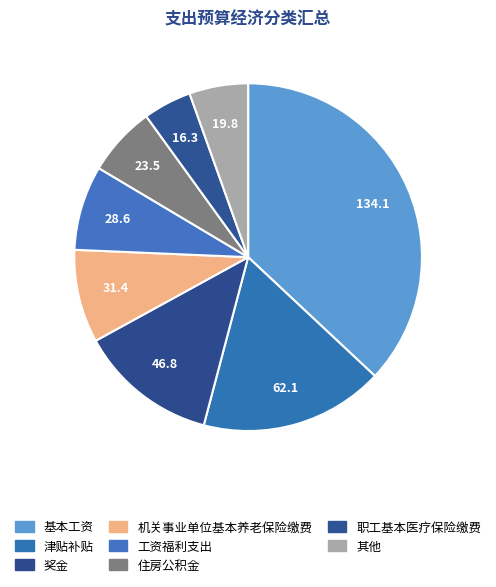

Count the number of slices in the pie.

8